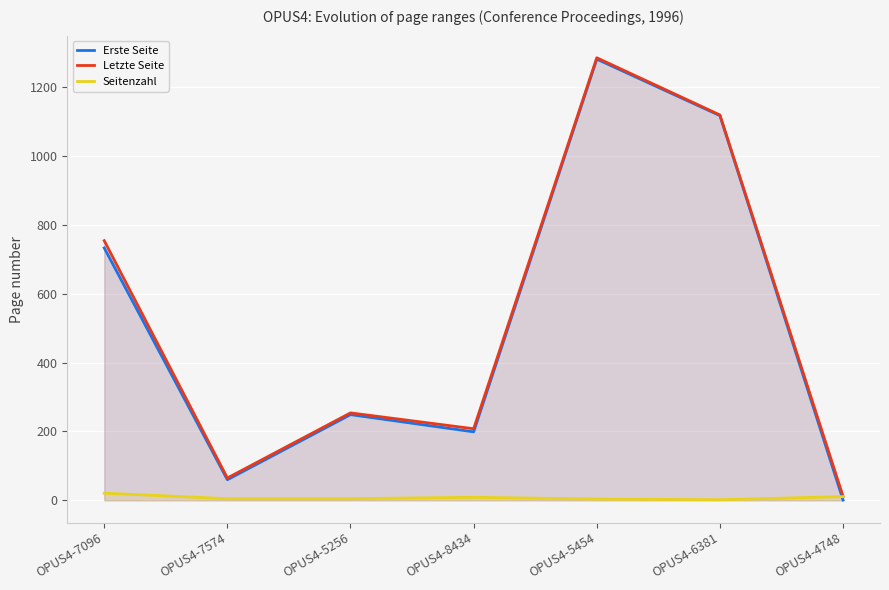

Rank the series by their maximum value, from lowest to highest.

Seitenzahl, Erste Seite, Letzte Seite